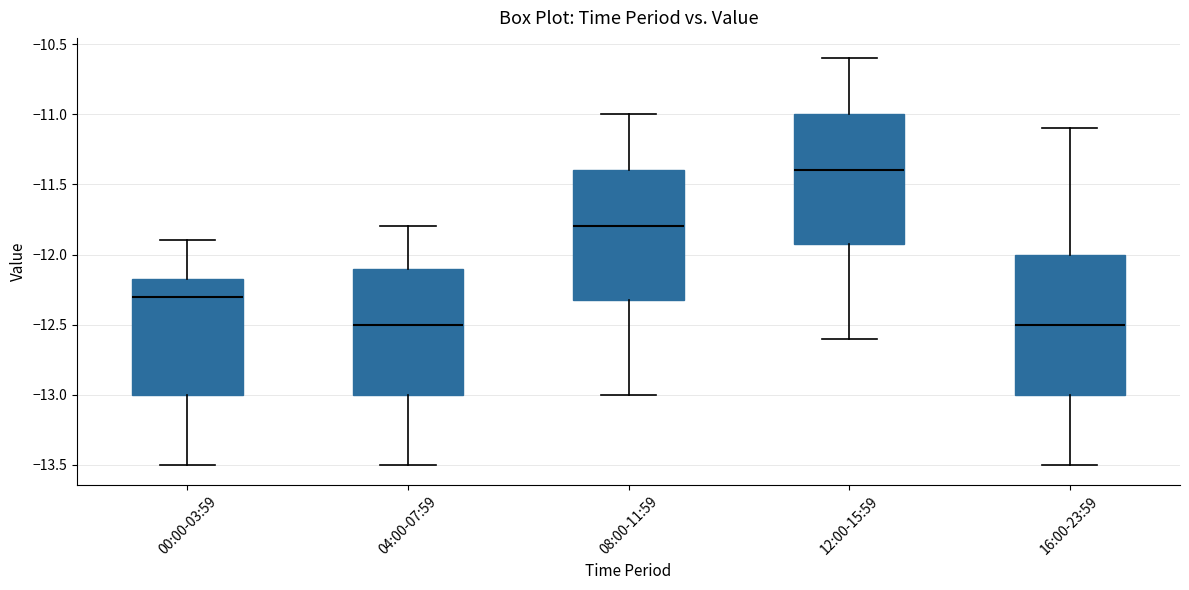

Where does the upper whisker of the box for 00:00-03:59 end on the y-axis? The values are not printed on the chart, so give them approximately, as read against the axis.

-11.90